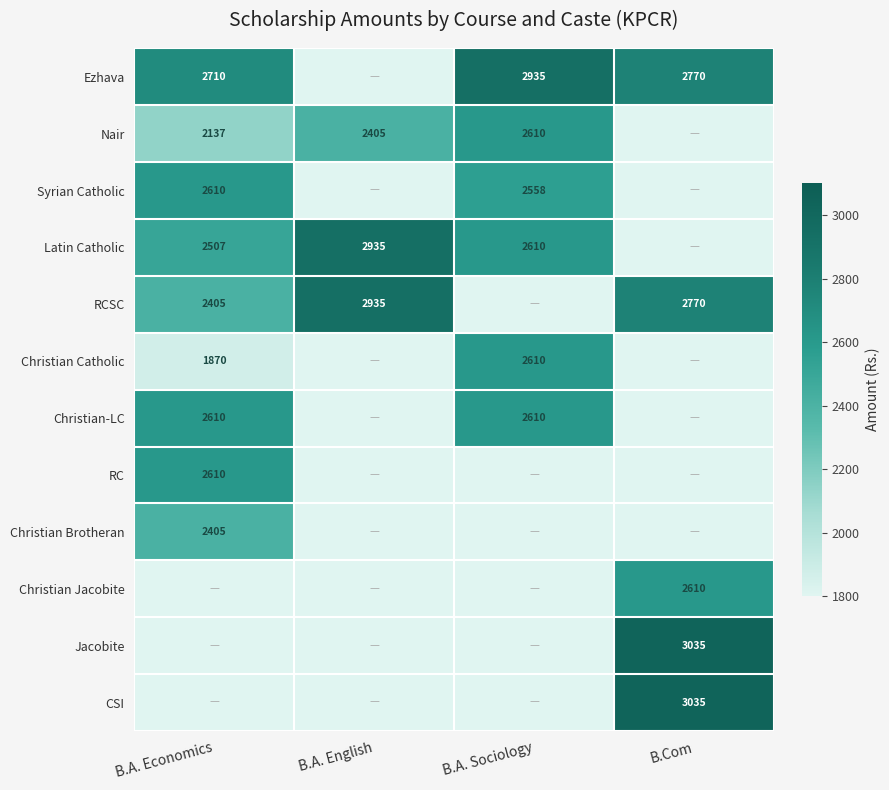

How many distinct data groups are displayed?

12